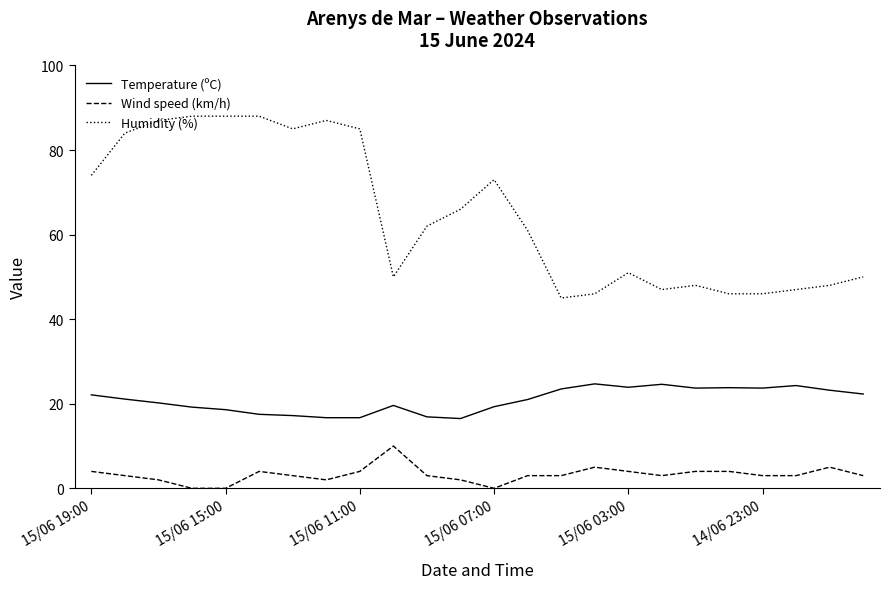

Rank the series by their maximum value, from lowest to highest.

Wind speed (km/h), Temperature (ºC), Humidity (%)